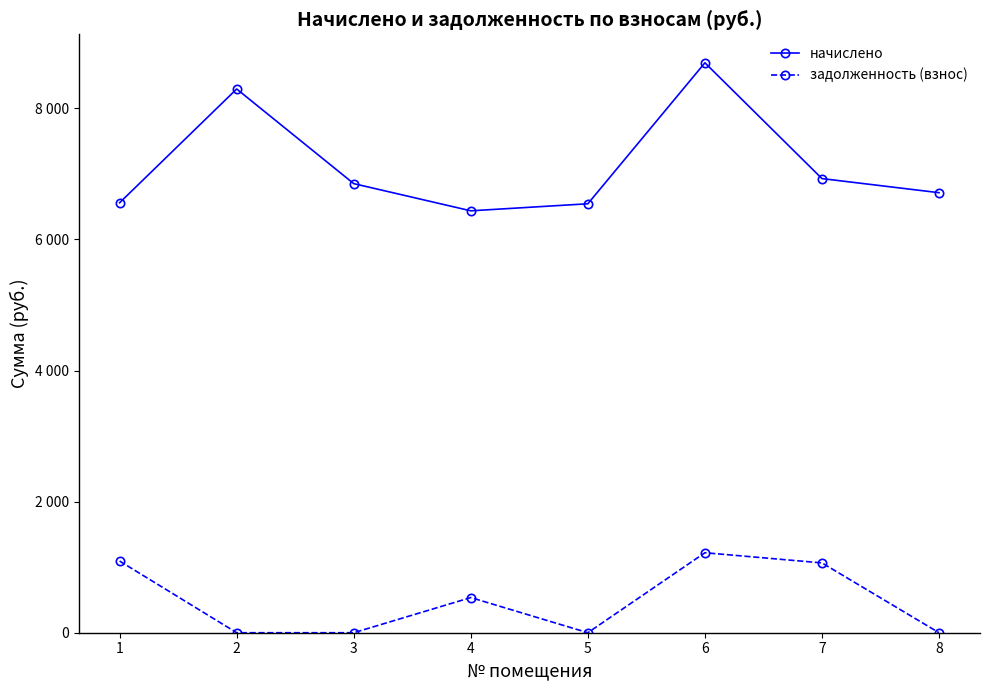

Does the chart have visible grid lines?

No